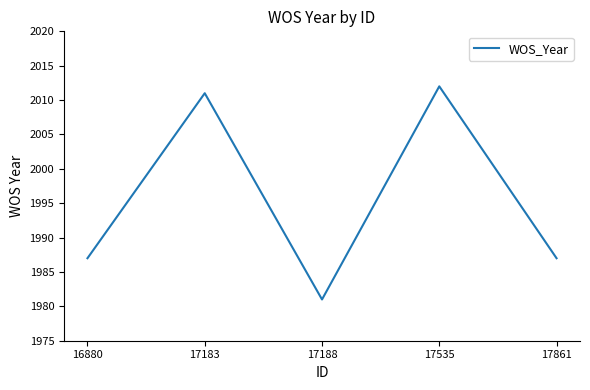

What is the approximate value at 16880?

1987